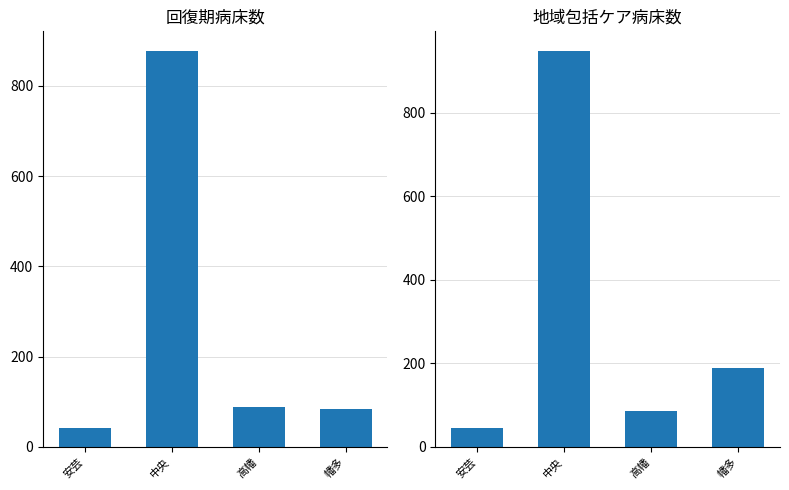

What is the difference between the maximum and minimum values in the 回復期病床数 series?

835